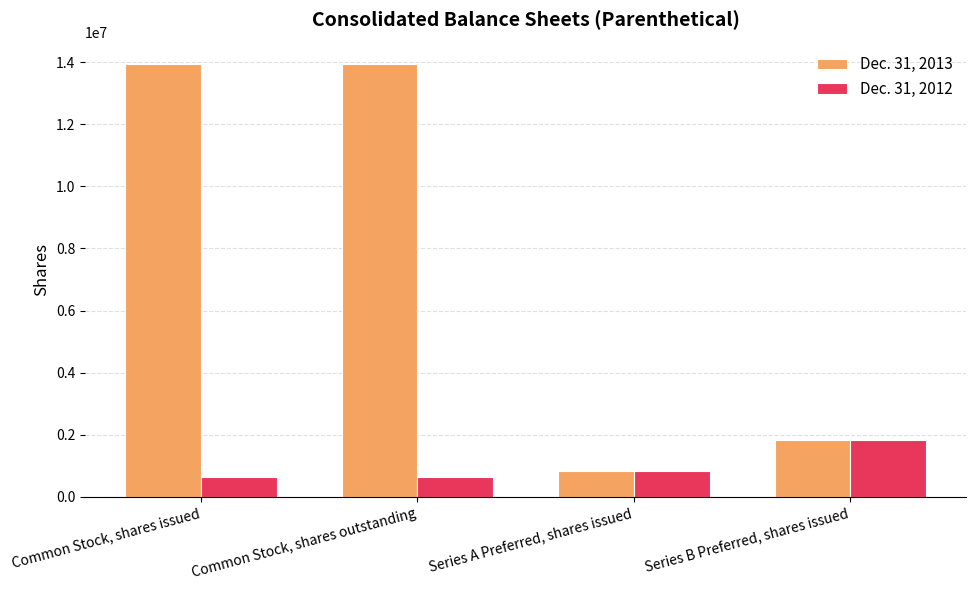

Which series has the largest total across all categories?

Dec. 31, 2013